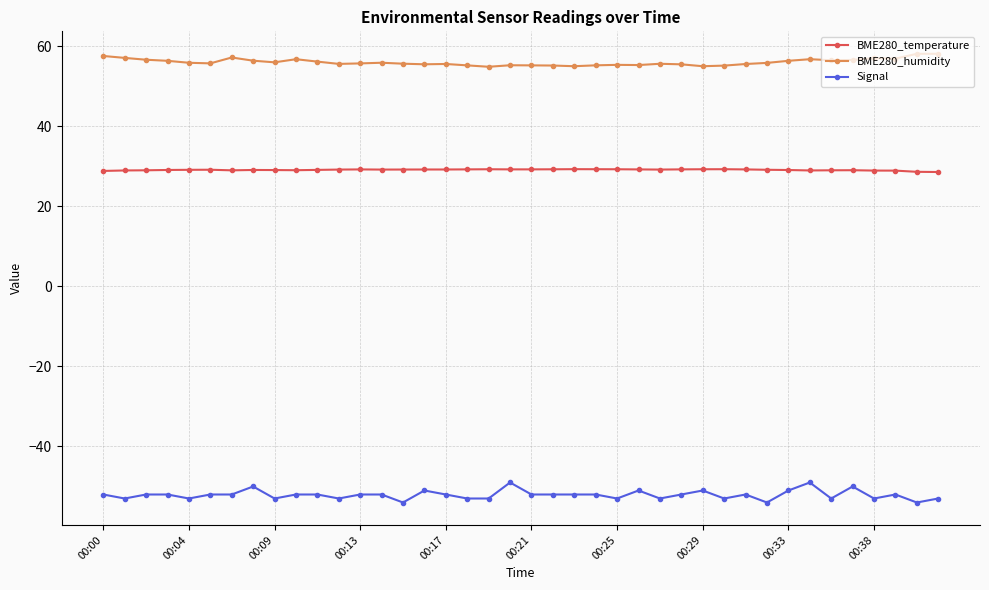

What is the sum of all Signal values?

-2084.0